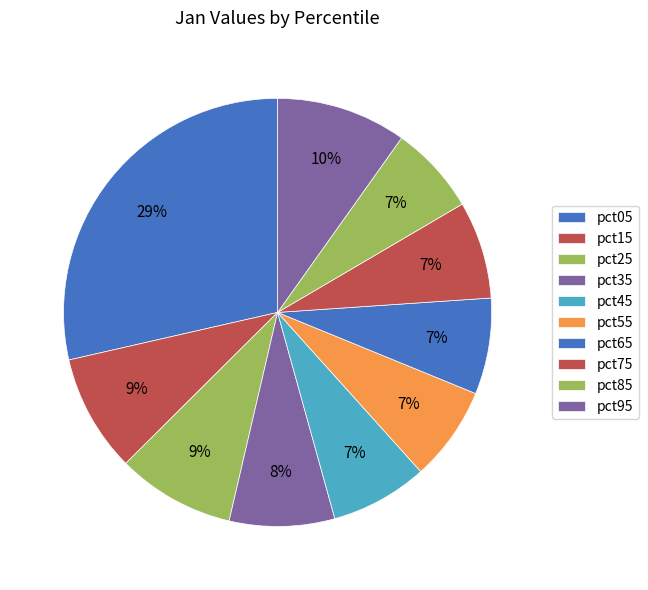

How many segments does this pie chart have?

10